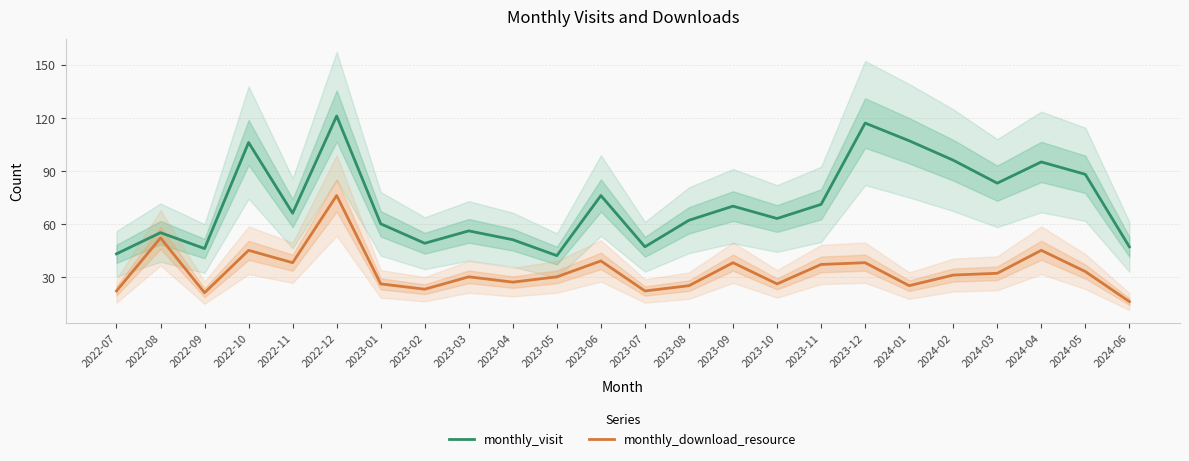

Reading right to left, what are all the values shown in this chart?

monthly_visit: 47	88	95	83	96	107	117	71	63	70	62	47	76	42	51	56	49	60	121	66	106	46	55	43
monthly_download_resource: 16	33	45	32	31	25	38	37	26	38	25	22	39	30	27	30	23	26	76	38	45	21	52	22